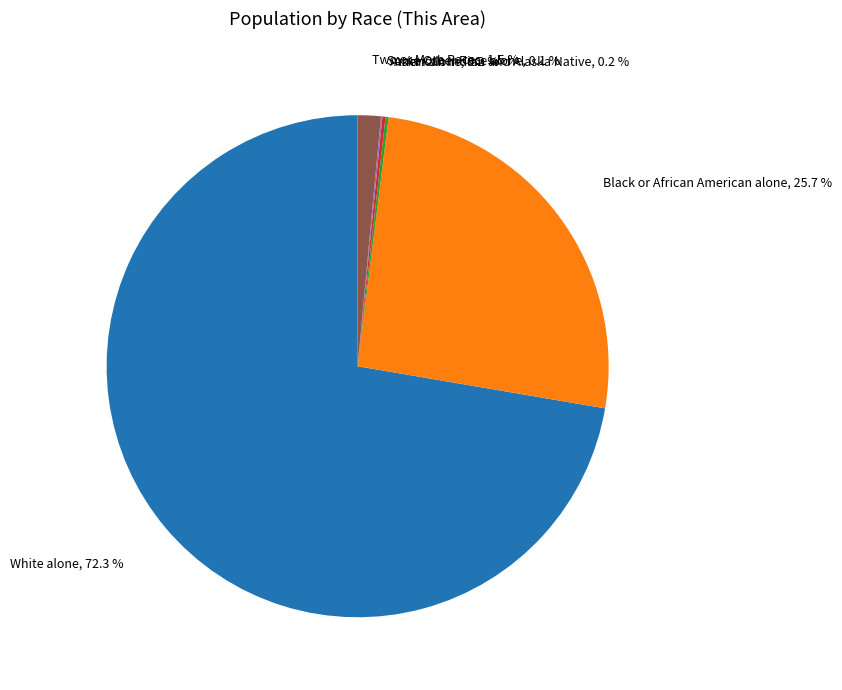

Is there any slice that represents more than half of the pie?

Yes